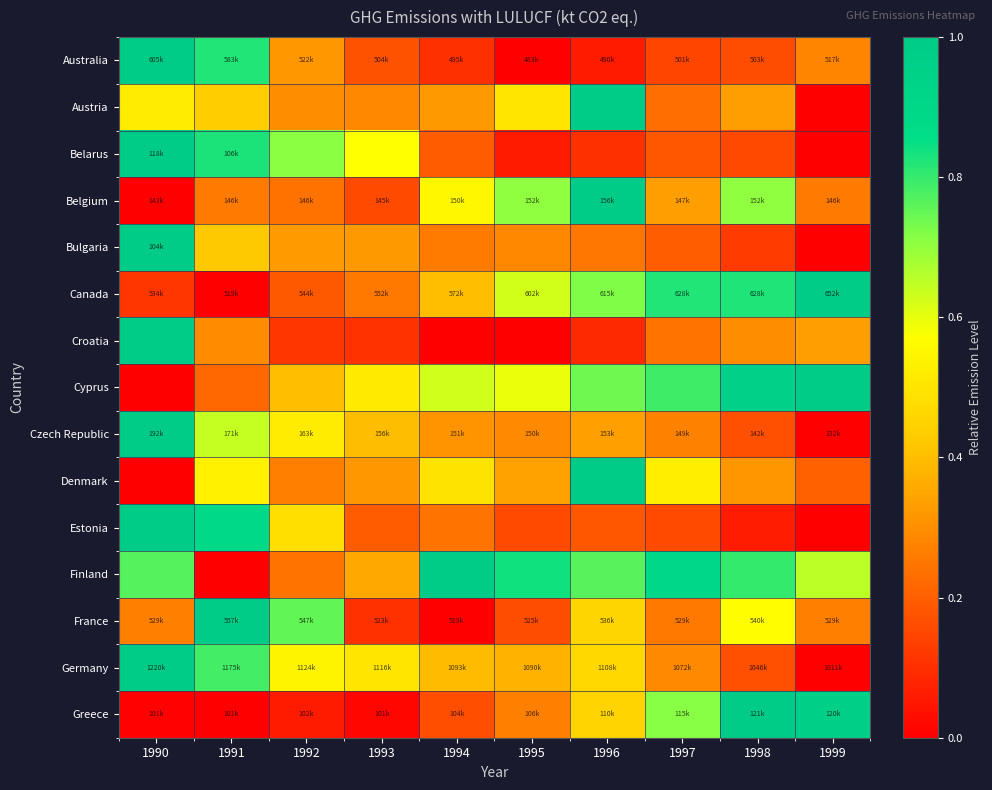

At 1990, list the series in order from largest to smallest.

Australia, Belarus, Bulgaria, Croatia, Czech Republic, Estonia, Germany, Finland, Austria, France, Canada, Greece, Belgium, Cyprus, Denmark